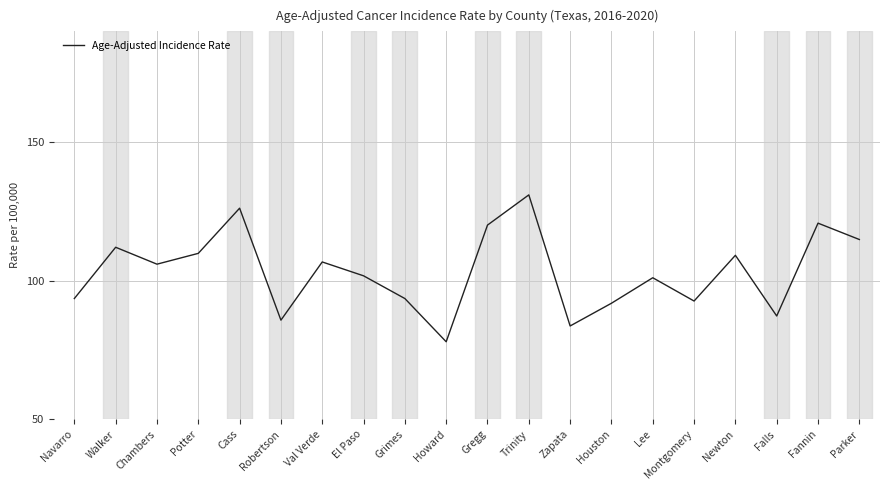

The chart shows a value of 109.2 at Newton. True or false?

True